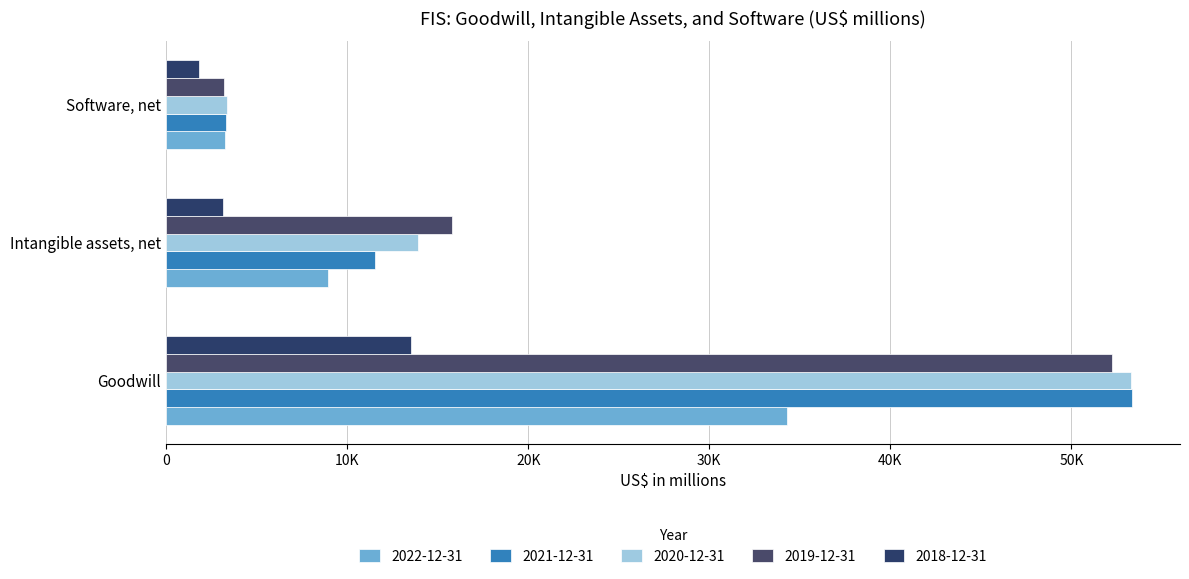

Reading left to right, extract all data points from this chart.

2022-12-31: 34276	8956	3238
2021-12-31: 53330	11539	3299
2020-12-31: 53268	13928	3370
2019-12-31: 52242	15798	3204
2018-12-31: 13545	3132	1795